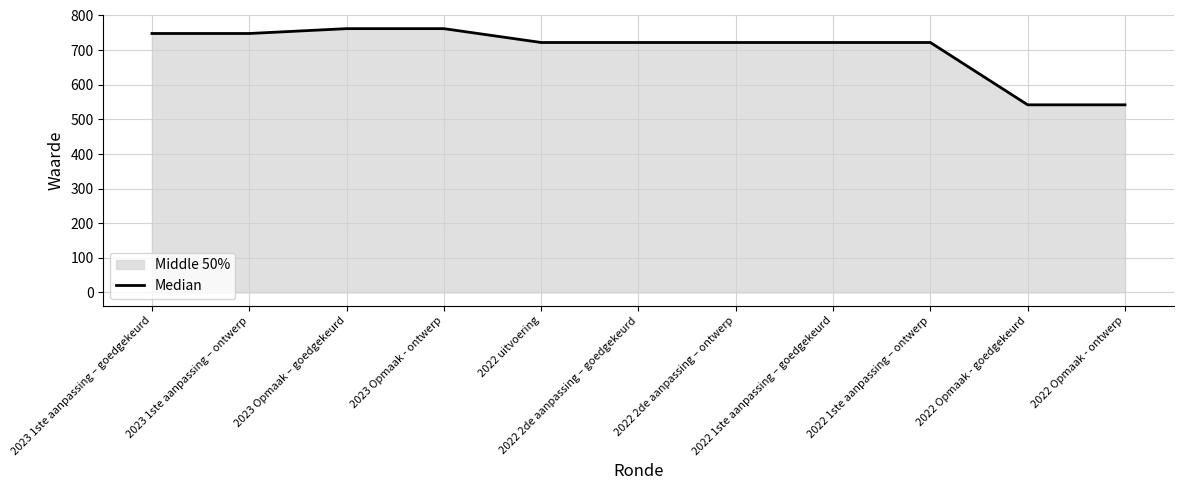

How many values are below 722?

2